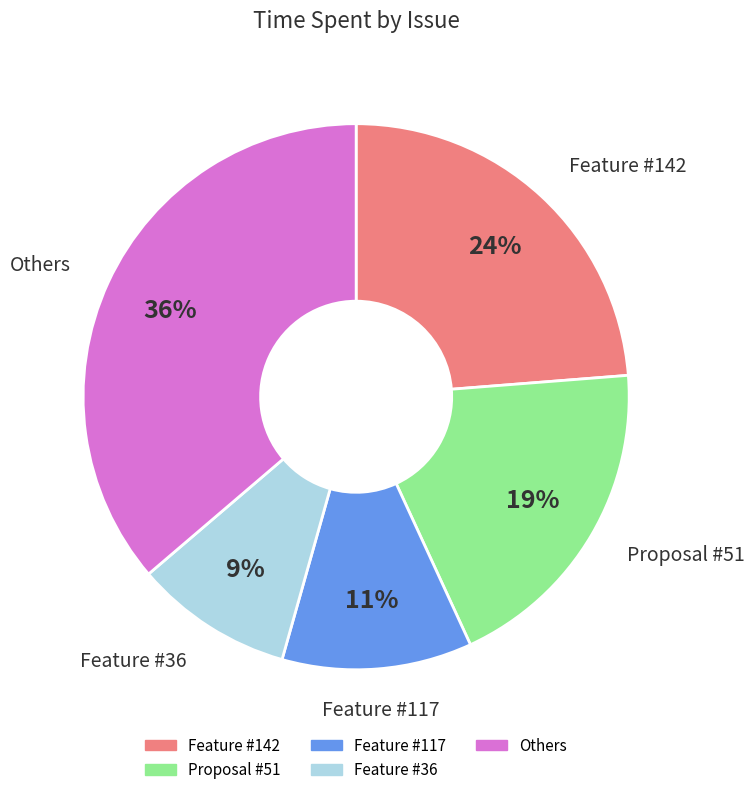

Is there a majority slice in this chart?

No